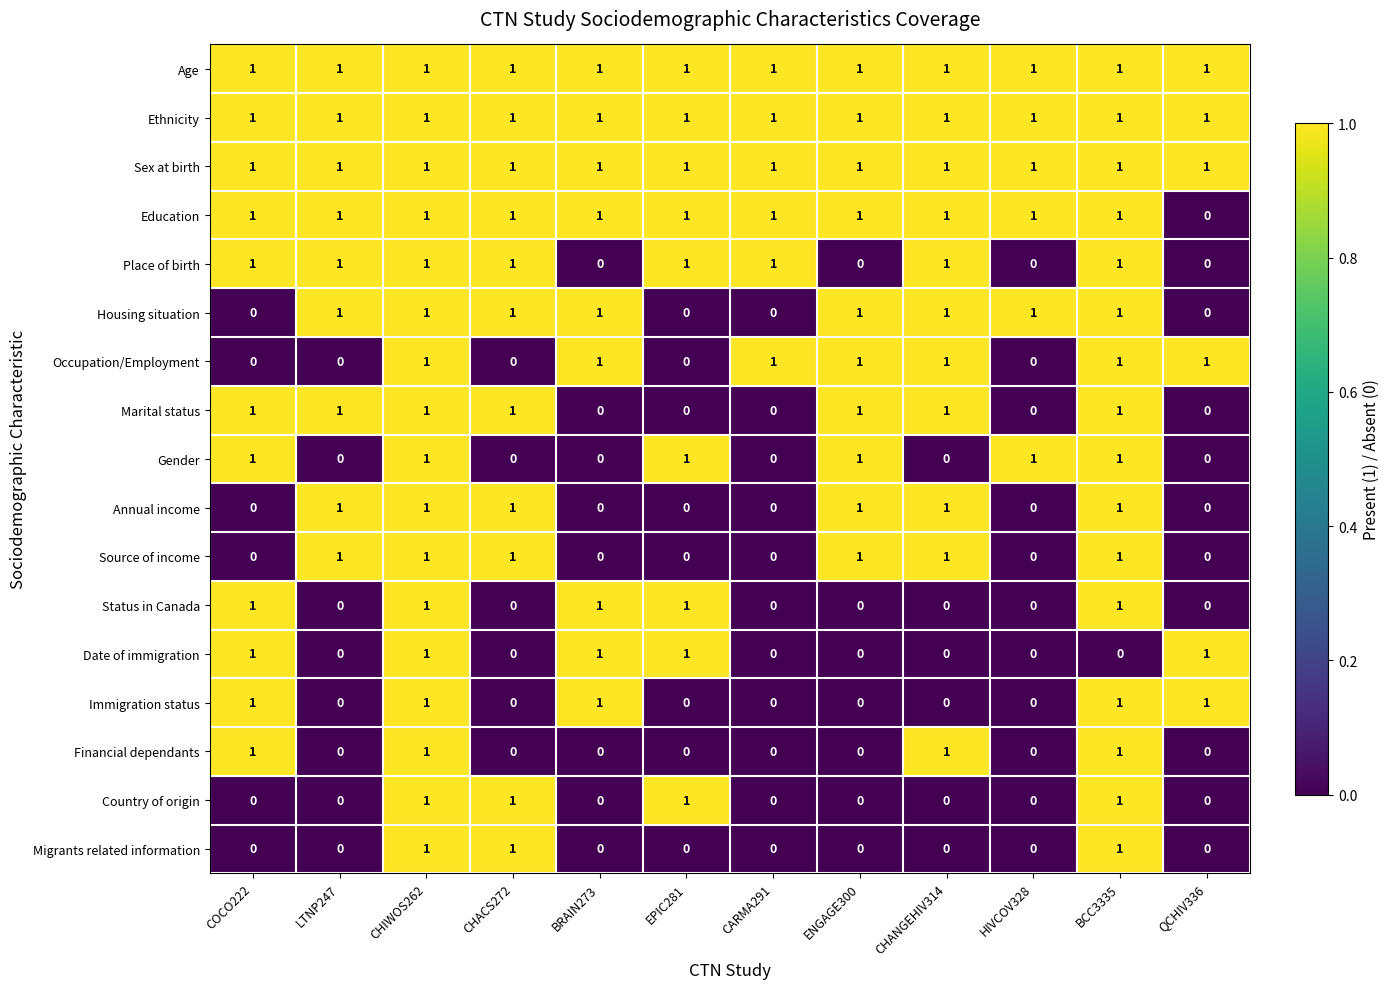

Is it true that Source of income equals 0 at LTNP247?

False